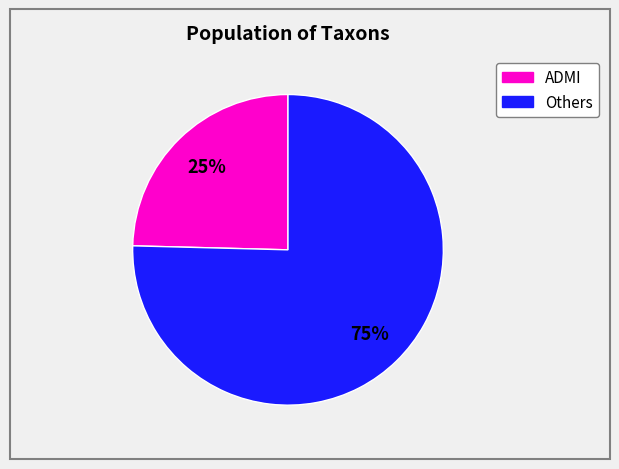

Count the number of slices in the pie.

2